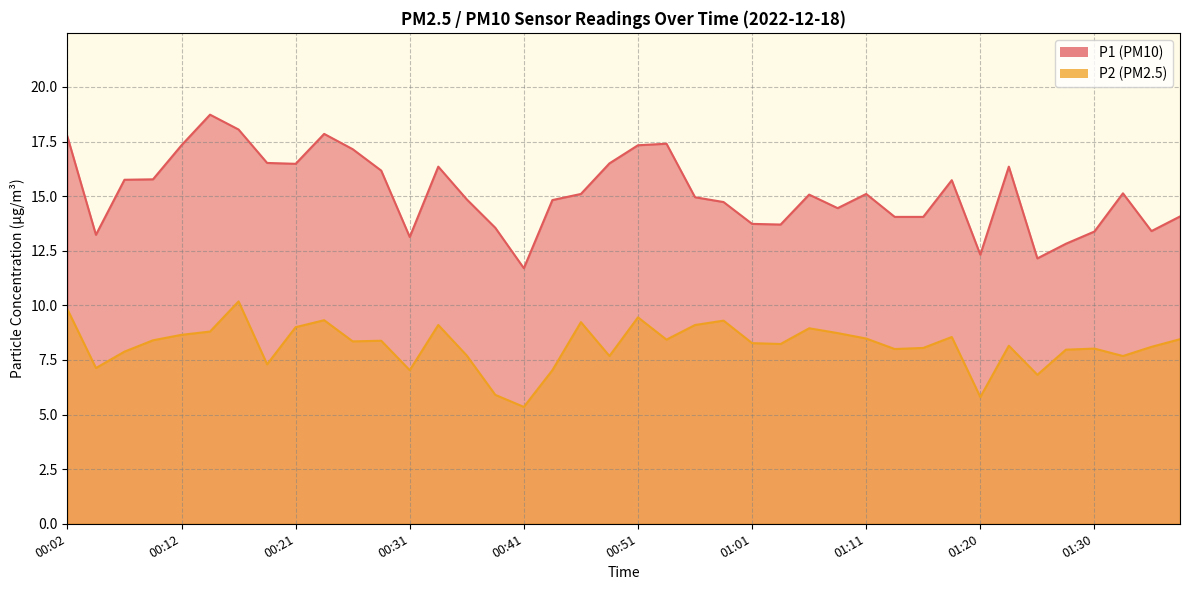

Reading right to left, transcribe all the data shown in this chart.

P1: 14.1	13.4	15.1	13.4	12.8	12.2	16.4	12.3	15.7	14.1	14.1	15.1	14.4	15.1	13.7	13.7	14.7	14.9	17.4	17.3	16.5	15.1	14.8	11.7	13.6	14.8	16.4	13.1	16.2	17.1	17.9	16.5	16.5	18.1	18.7	17.3	15.8	15.8	13.2	17.7
P2: 8.4	8.1	7.7	8.0	8.0	6.8	8.2	5.8	8.6	8.1	8.0	8.5	8.7	8.9	8.2	8.3	9.3	9.1	8.4	9.4	7.7	9.2	7.0	5.3	5.9	7.7	9.1	7.0	8.4	8.3	9.3	9.0	7.3	10.2	8.8	8.7	8.4	7.9	7.1	9.8